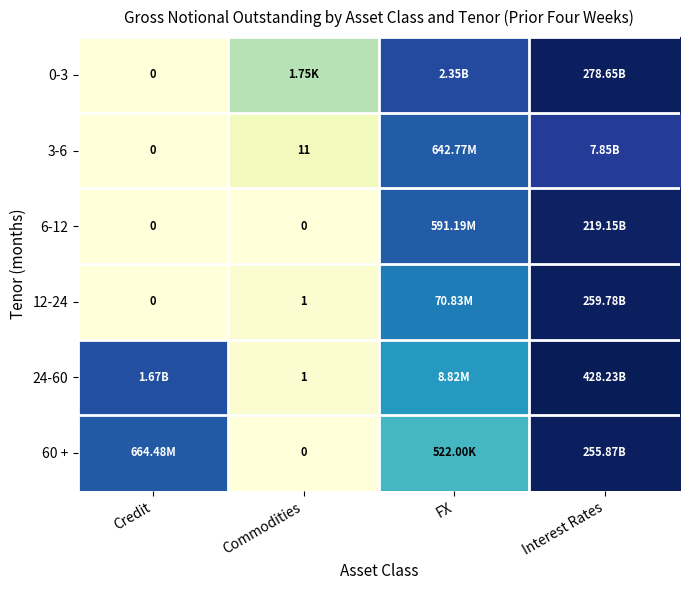

Is the value of 3-6 at Credit greater than the value of 6-12 at Credit?

No